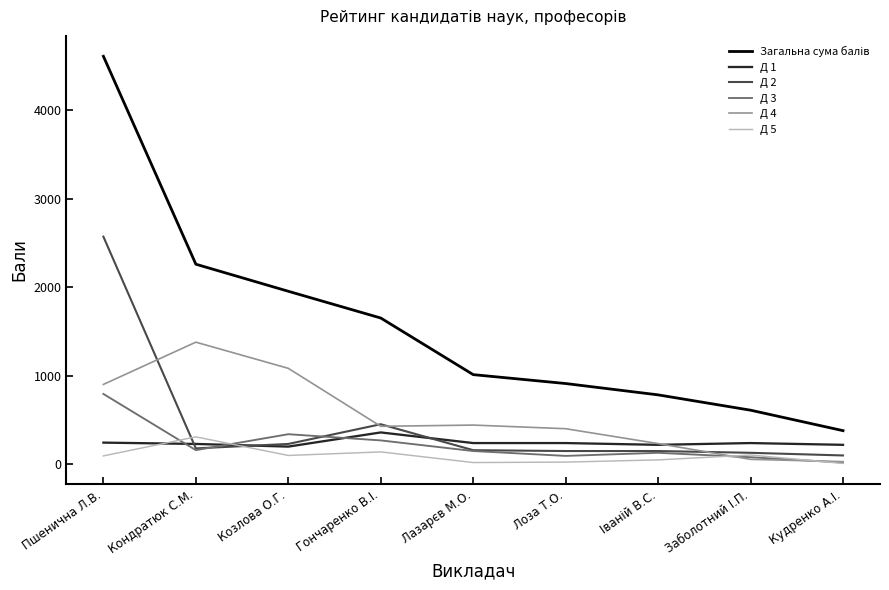

What is the highest value of the Д 1 series?

360.0